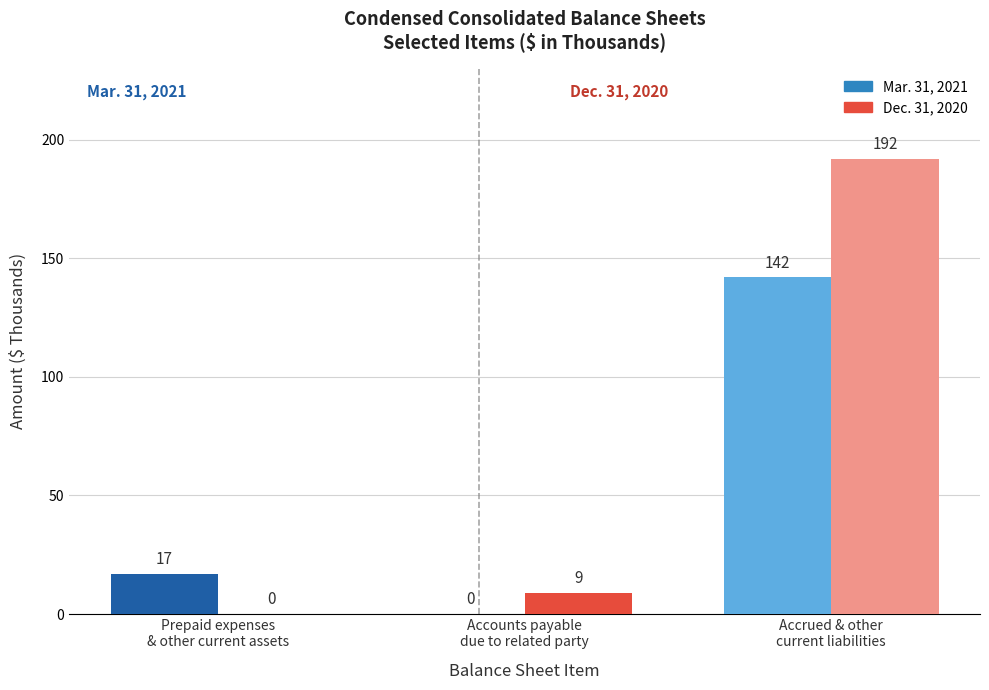

Does the chart contain stacked bars?

No